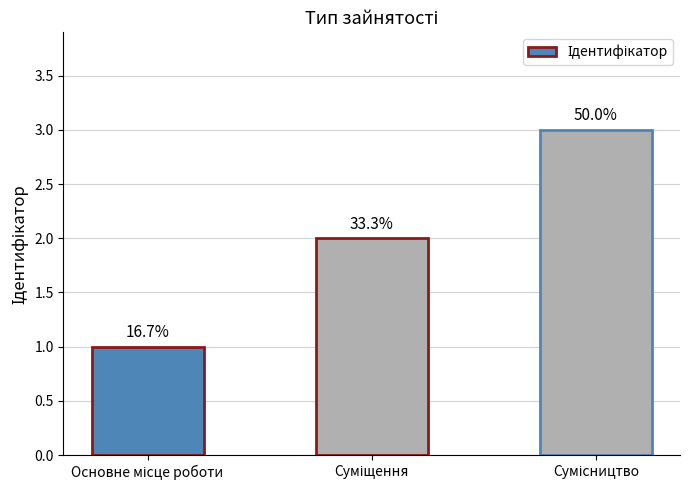

List the labels in order of value, smallest first.

Основне місце роботи, Суміщення, Сумісництво